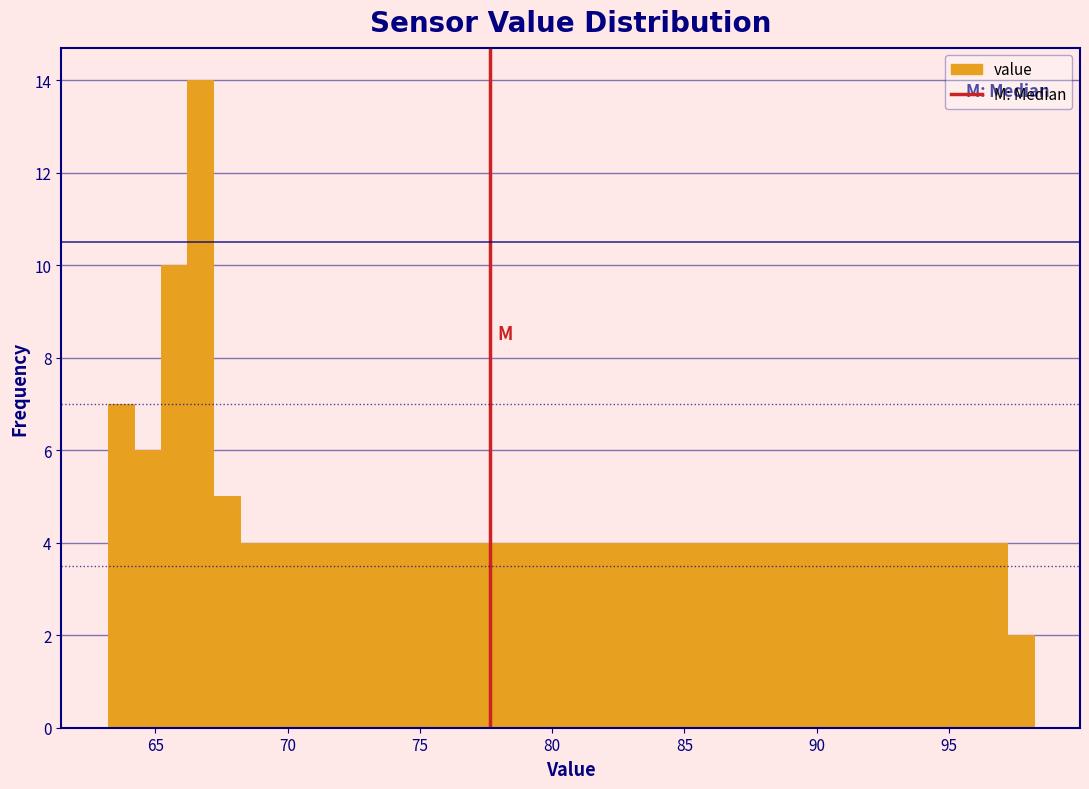

Around what value on the x-axis is the tallest bar? Give the approximate position of its centre, as read against the axis.

66.5